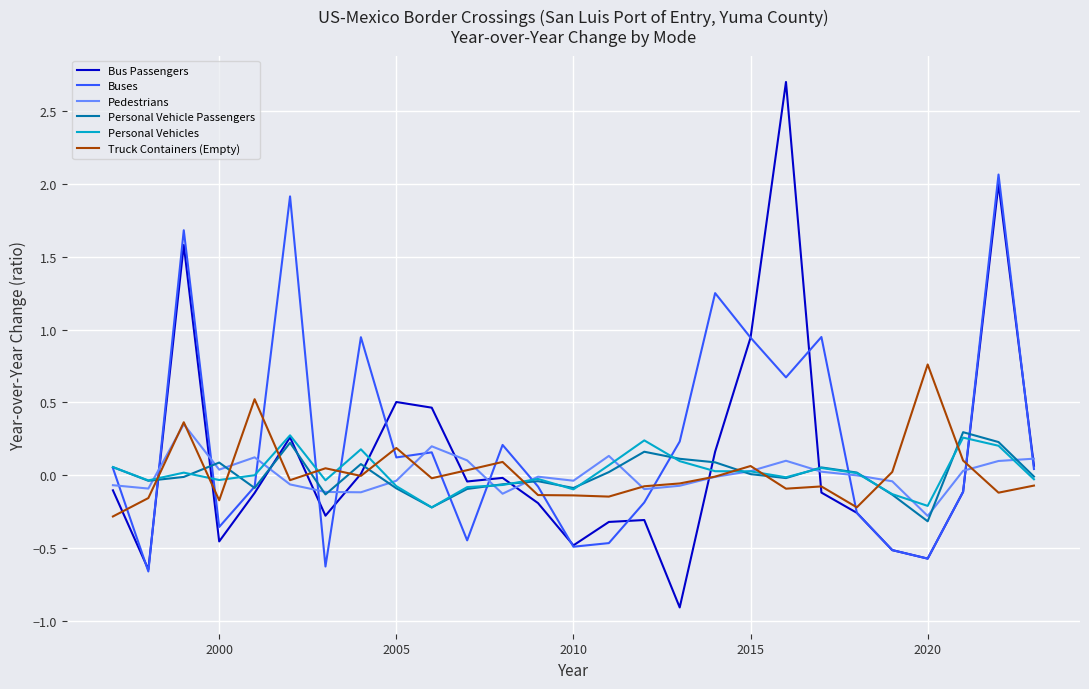

What are all the series names shown in the legend?

Bus Passengers, Buses, Pedestrians, Personal Vehicle Passengers, Personal Vehicles, Truck Containers (Empty)